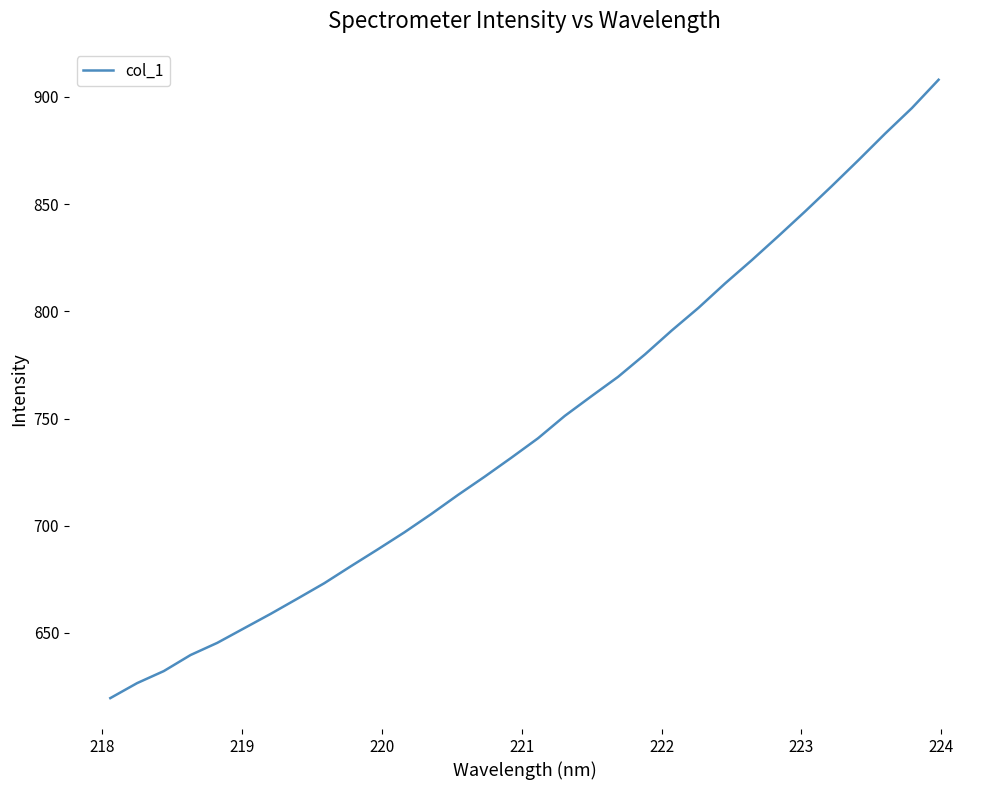

What is the difference between the maximum and minimum values?

288.4